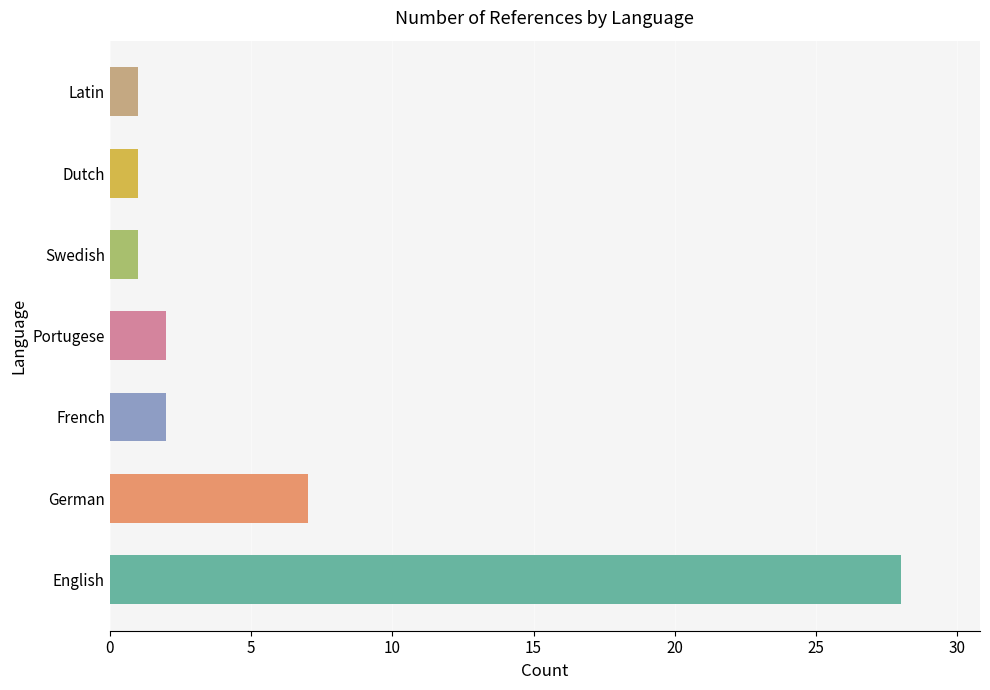

What is the maximum value shown in the chart?

28